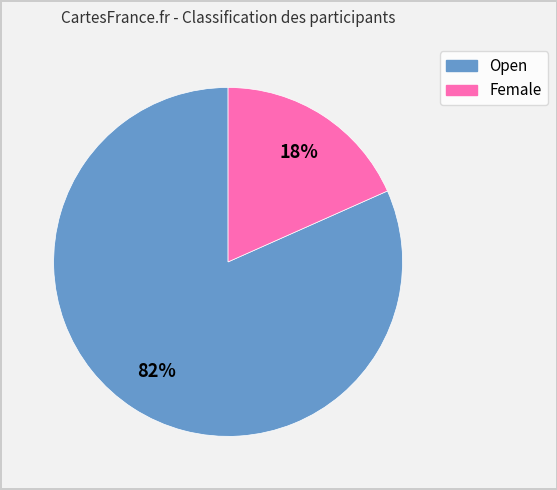

Which has a higher value, Open or Female?

Open